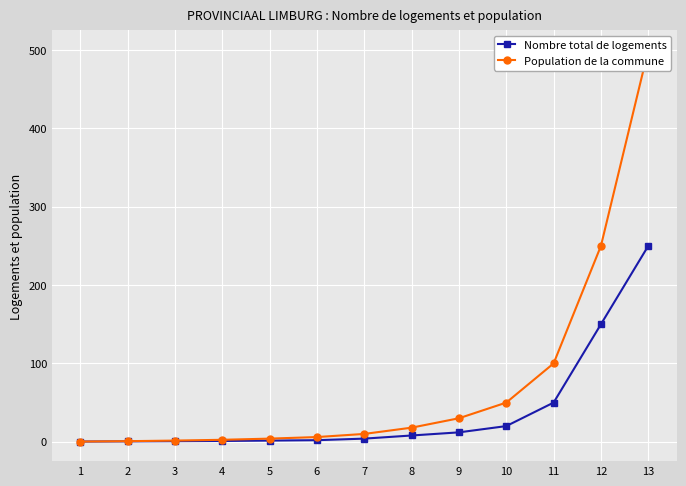

List the labels in order of Population de la commune value, smallest first.

1, 2, 3, 4, 5, 6, 7, 8, 9, 10, 11, 12, 13